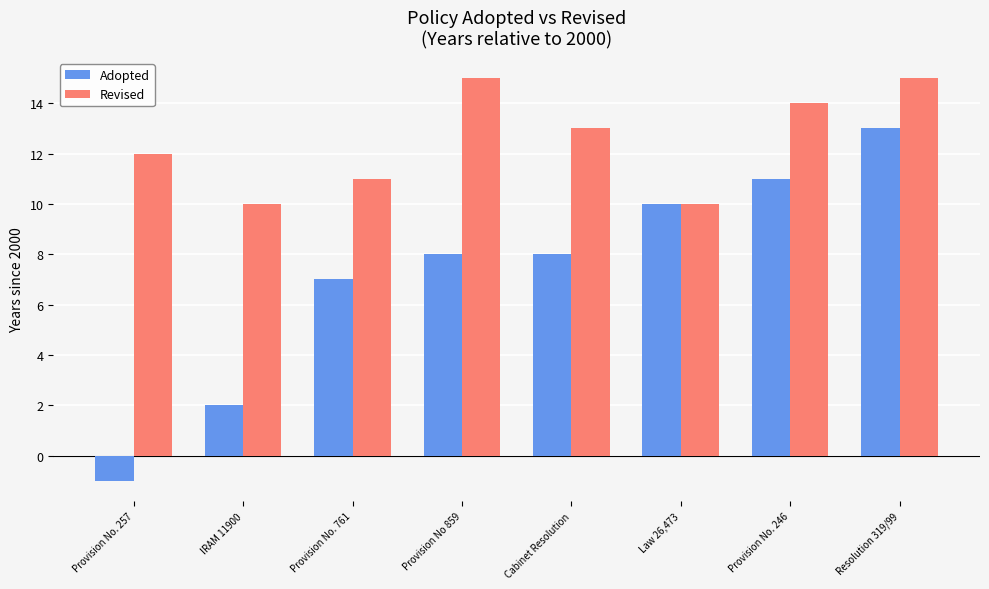

Between Provision No. 761 and Provision No. 246, which series saw the biggest shift?

Adopted